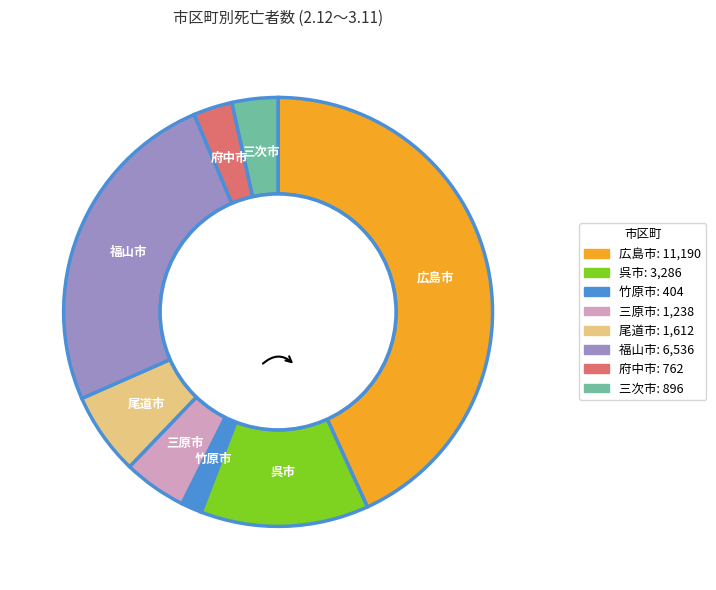

Rank the categories by value from highest to lowest.

広島市, 福山市, 呉市, 尾道市, 三原市, 三次市, 府中市, 竹原市